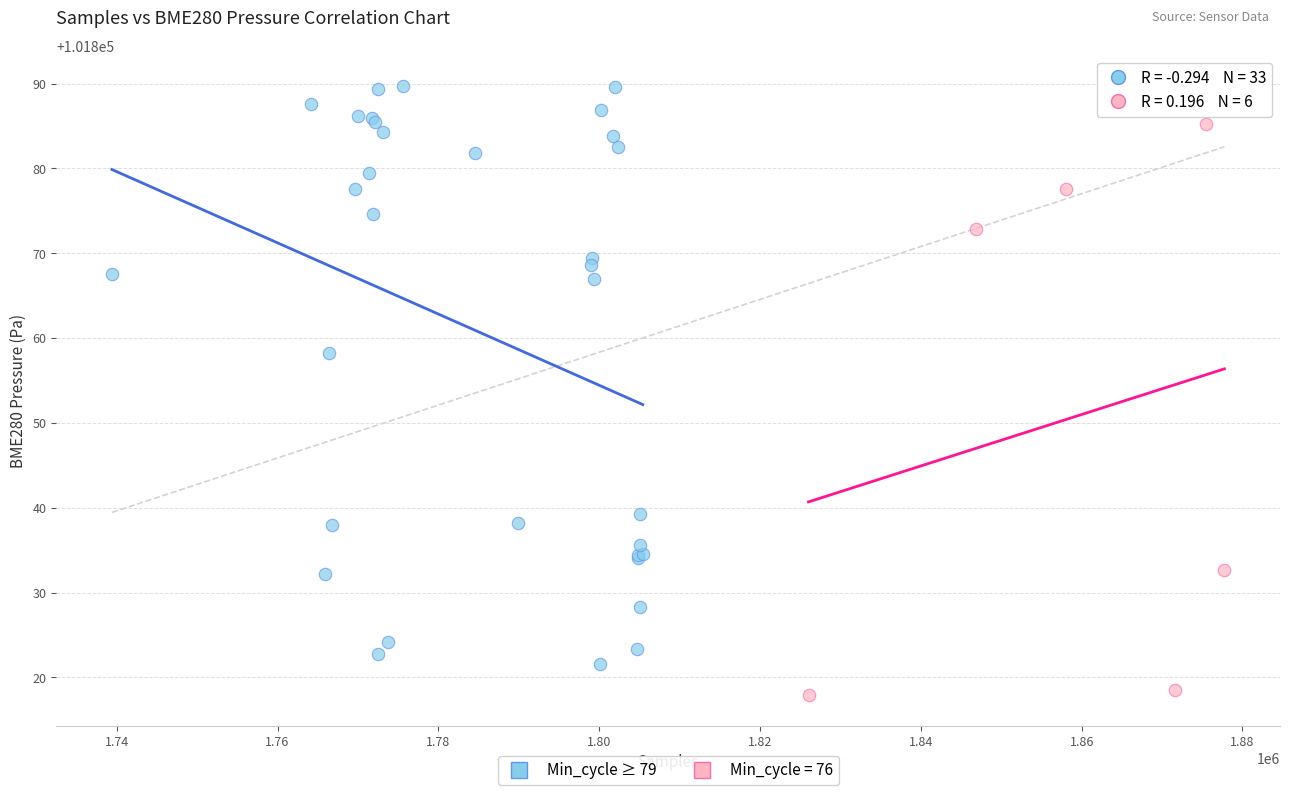

Which series reaches the minimum Y coordinate?

Min_cycle = 76